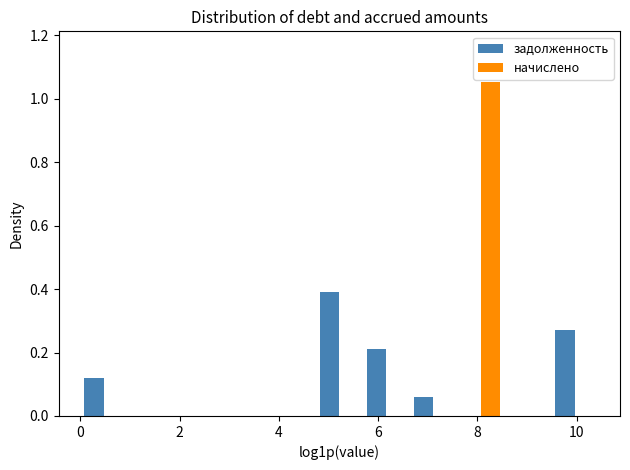

Reading left to right, list every range on the x-axis with the height of the bar of each series over it. Neither the bar edges nor the heights are printed on the chart, so give them approximately, as read against the axes.

0.0 to 1.0: задолженность=0.12	начислено=0
1.0 to 1.8: задолженность=0	начислено=0
1.8 to 2.8: задолженность=0	начислено=0
2.8 to 3.8: задолженность=0	начислено=0
3.8 to 4.8: задолженность=0	начислено=0
4.8 to 5.6: задолженность=0.40	начислено=0
5.6 to 6.6: задолженность=0.22	начислено=0
6.6 to 7.6: задолженность=0.06	начислено=0
7.6 to 8.6: задолженность=0	начислено=1.06
8.6 to 9.4: задолженность=0	начислено=0
9.4 to 10.4: задолженность=0.28	начислено=0